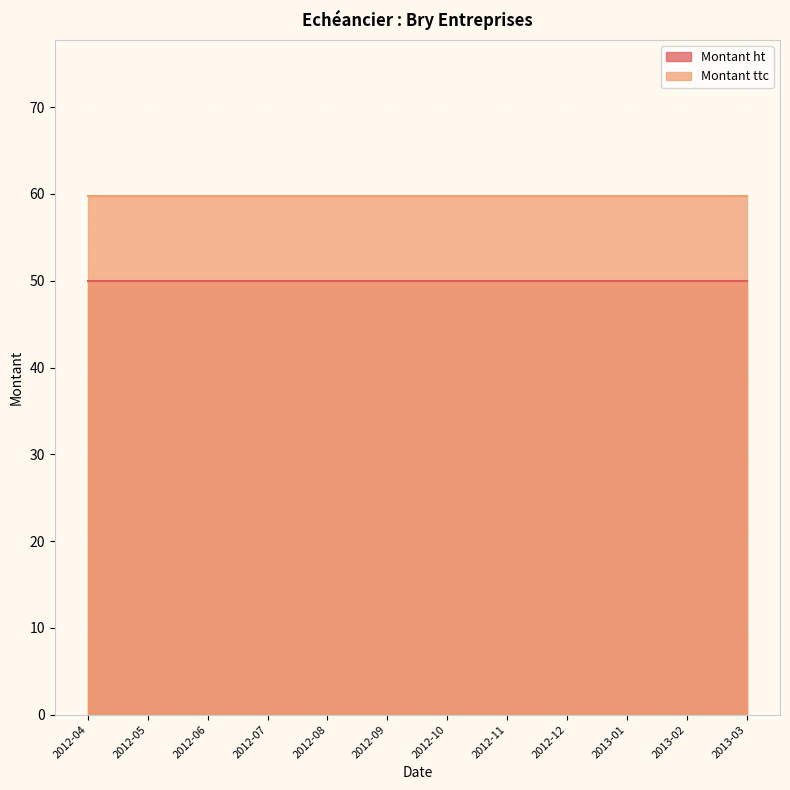

Reading left to right, extract all data points from this chart.

Montant ht: 50.0	50.0	50.0	50.0	50.0	50.0	50.0	50.0	50.0	50.0	50.0	50.0
Montant ttc: 59.8	59.8	59.8	59.8	59.8	59.8	59.8	59.8	59.8	59.8	59.8	59.8